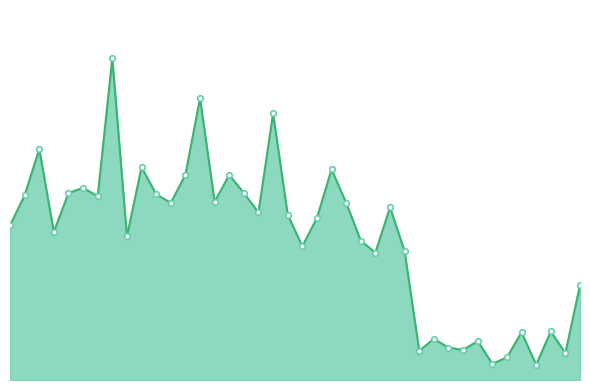

How many points are higher than both their immediate neighbors (excluding endpoints)?

13